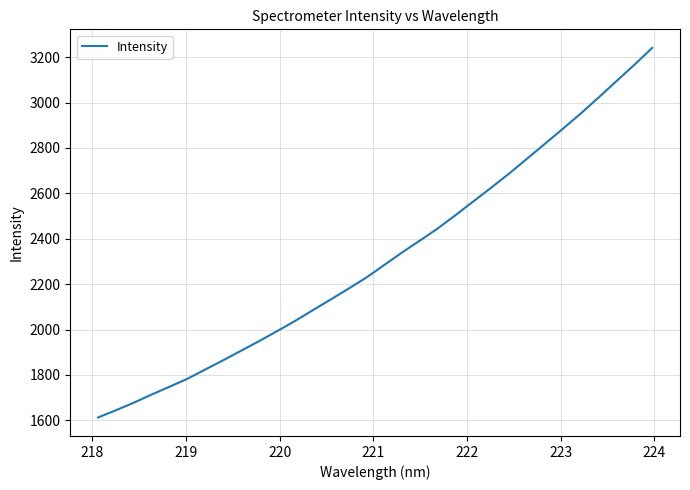

What is the maximum value shown in the chart?

3241.0